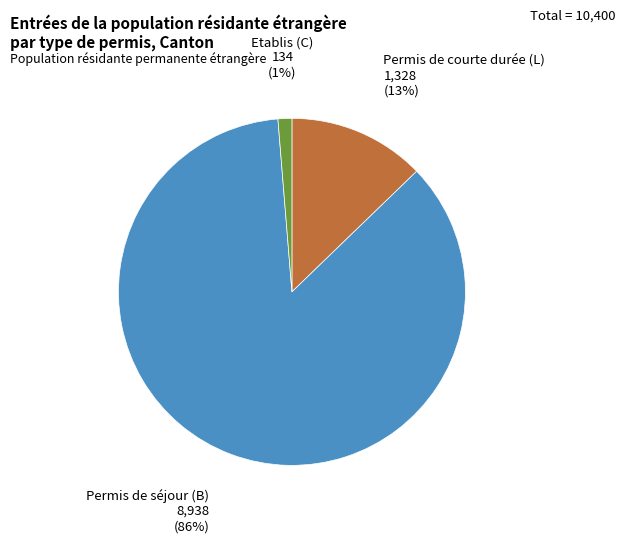

Count the number of slices in the pie.

3